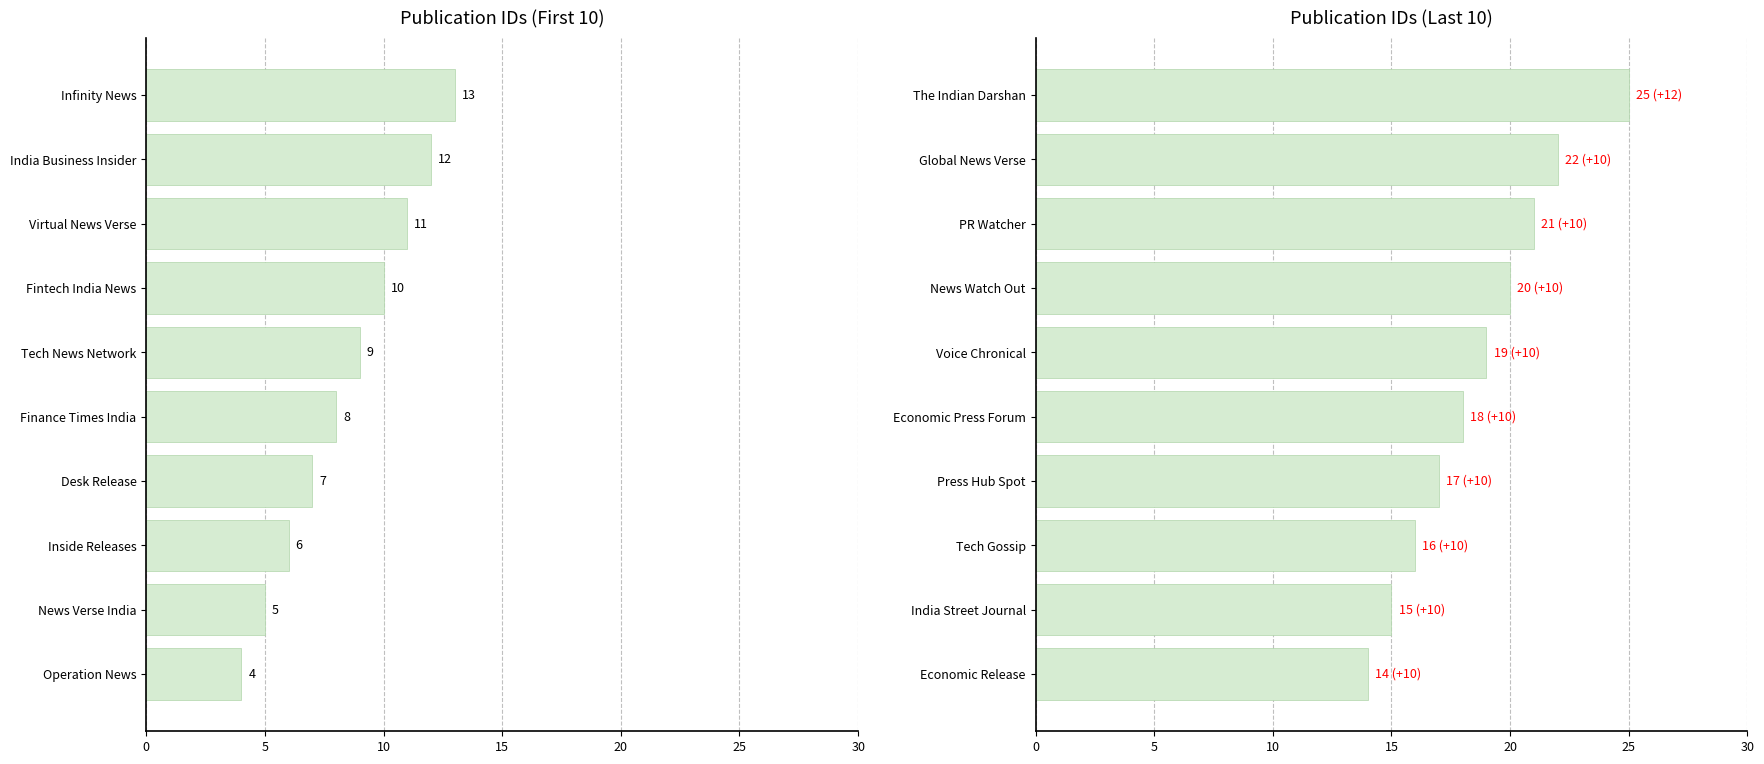

Count the number of categories in the chart.

10